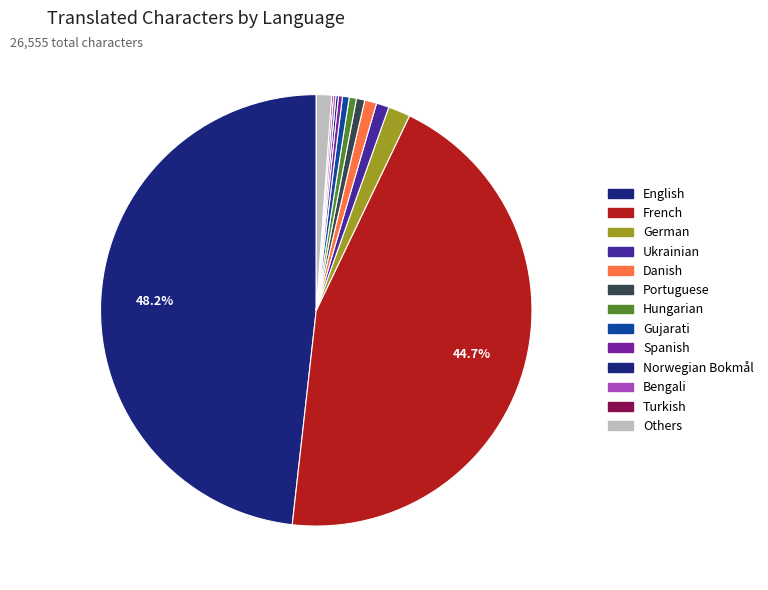

Is there a majority slice in this chart?

No